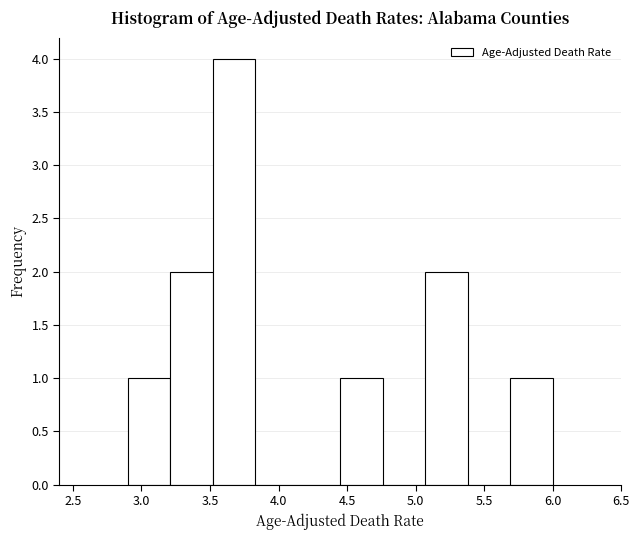

Reading left to right, list every bar in this chart as the range it spans on the x-axis followed by its height. Neither the bar edges nor the heights are printed on the chart, so give them approximately, as read against the axes.

2.90 to 3.21: 1
3.21 to 3.52: 2
3.52 to 3.83: 4
3.83 to 4.14: 0
4.14 to 4.45: 0
4.45 to 4.76: 1
4.76 to 5.07: 0
5.07 to 5.38: 2
5.38 to 5.69: 0
5.69 to 6.00: 1